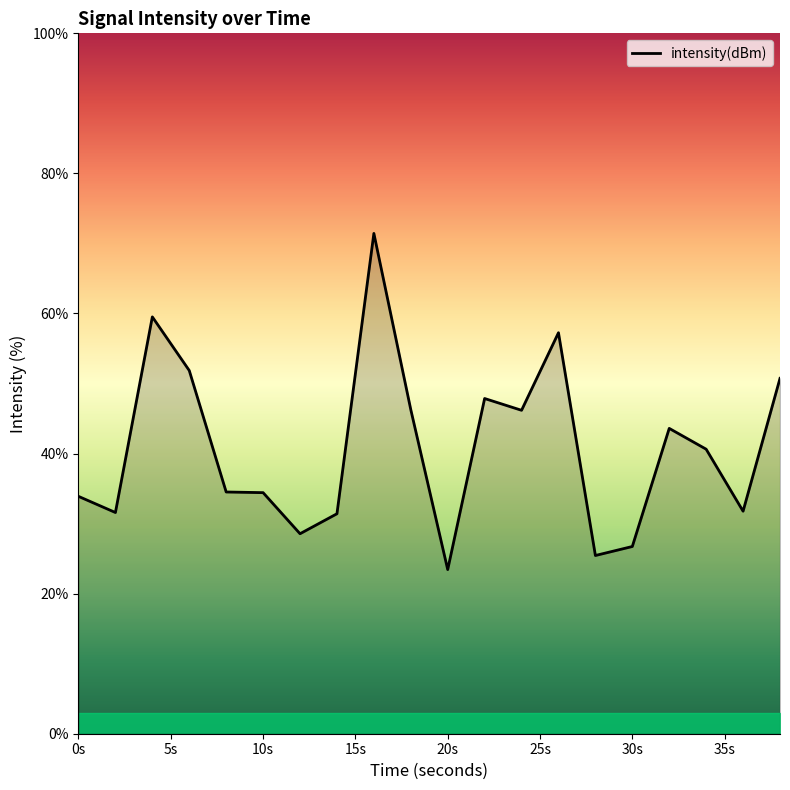

What is the difference between the maximum and minimum values?

48.0